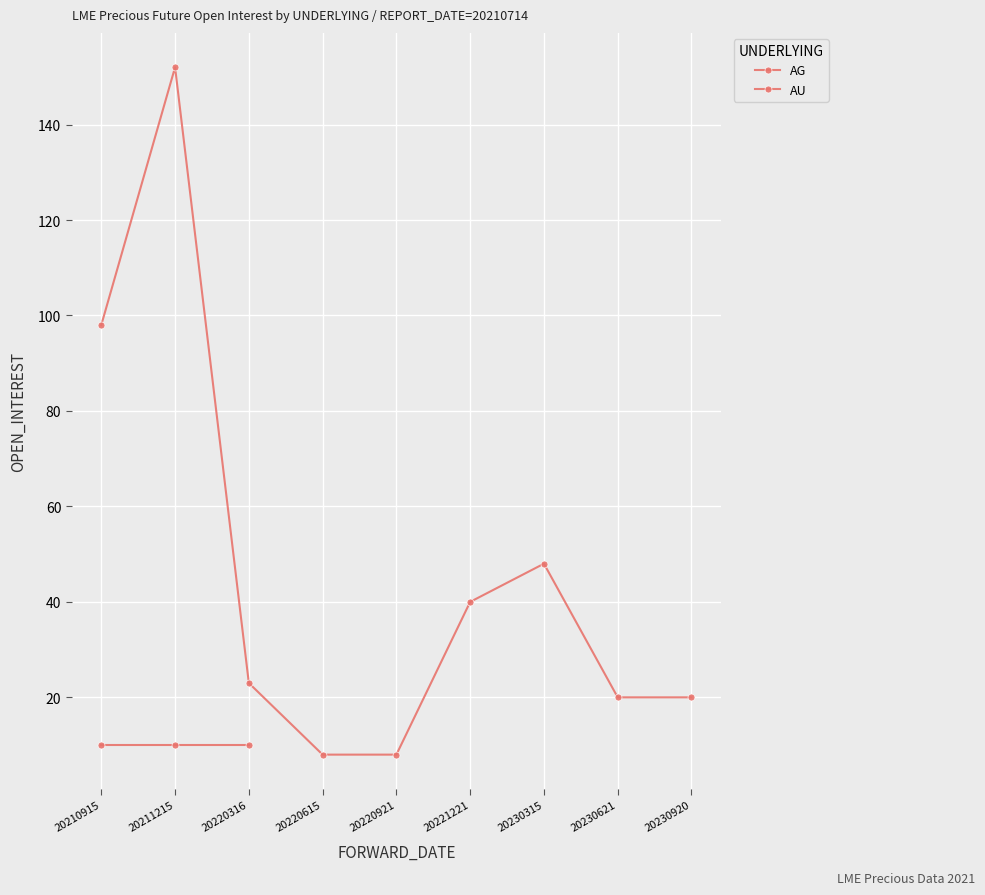

How many points are higher than both their immediate neighbors (excluding endpoints)?

2